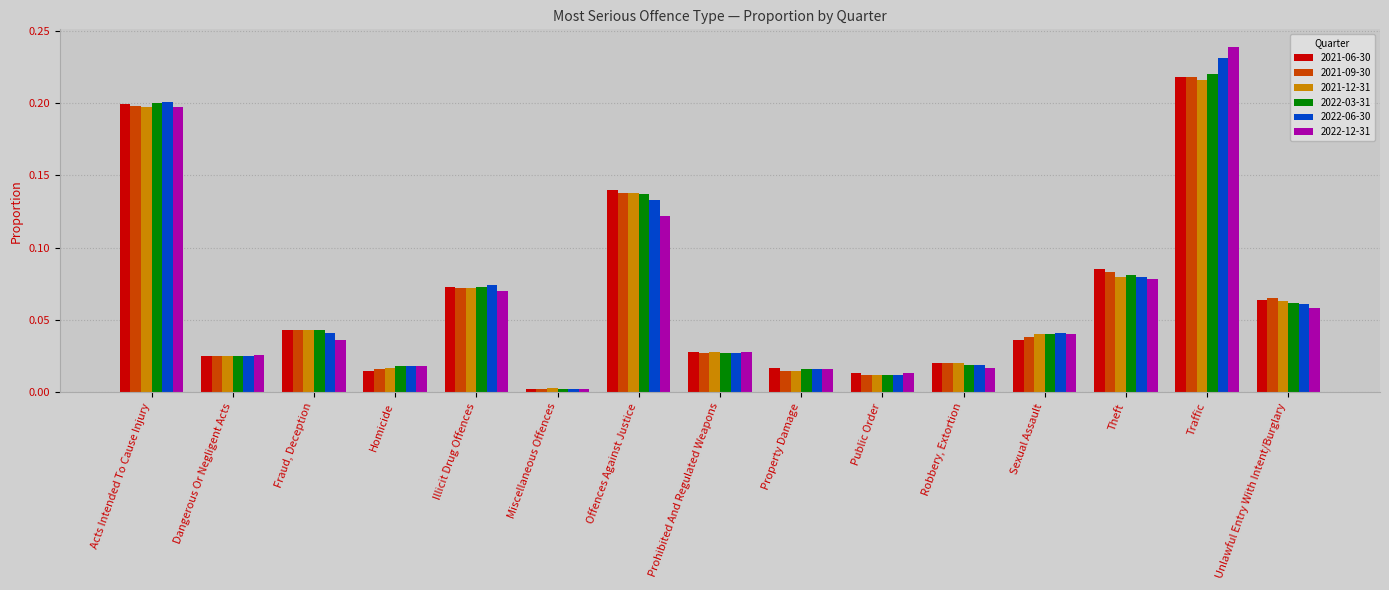

Which label corresponds to the smallest value in the chart?

Miscellaneous Offences